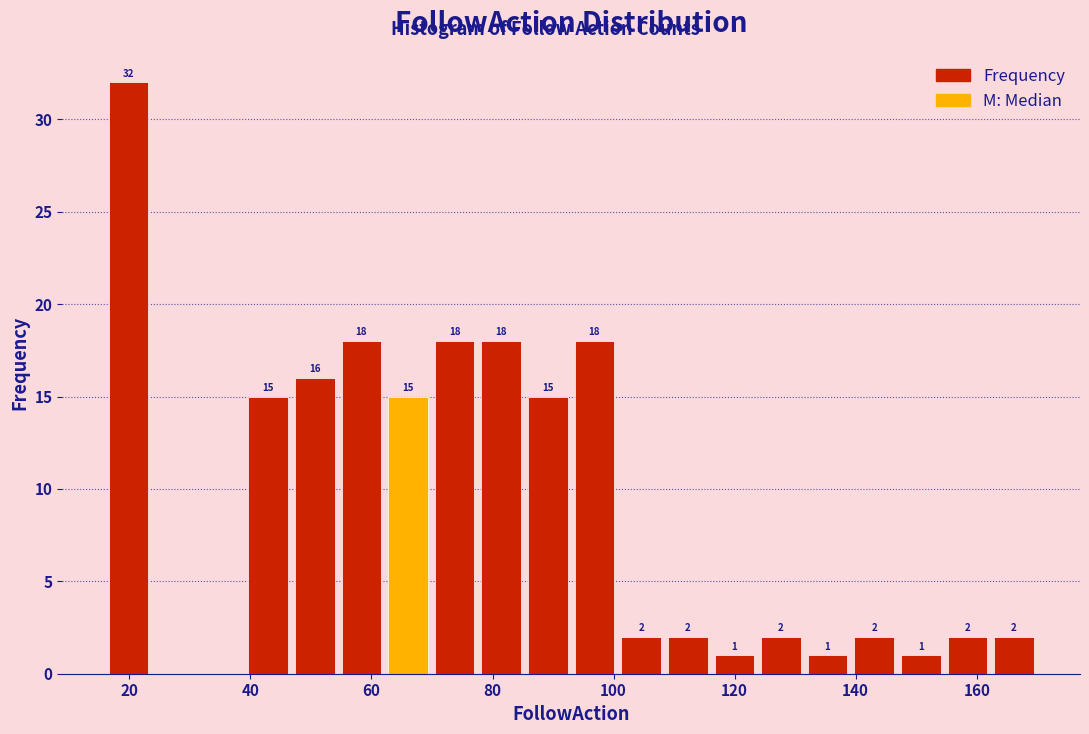

Around what value on the x-axis is the tallest bar? Give the approximate position of its centre, as read against the axis.

20